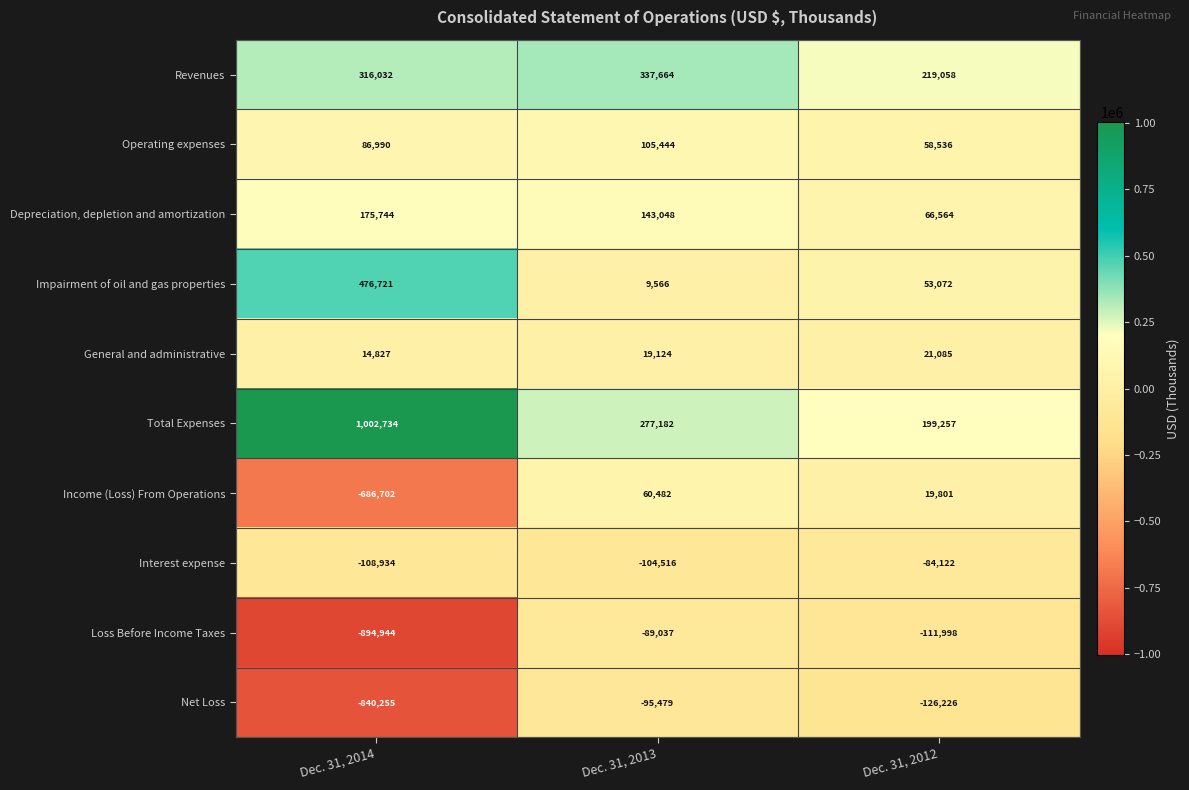

What is the sum of the Net Loss values at Dec. 31, 2012 and Dec. 31, 2013?

-221705